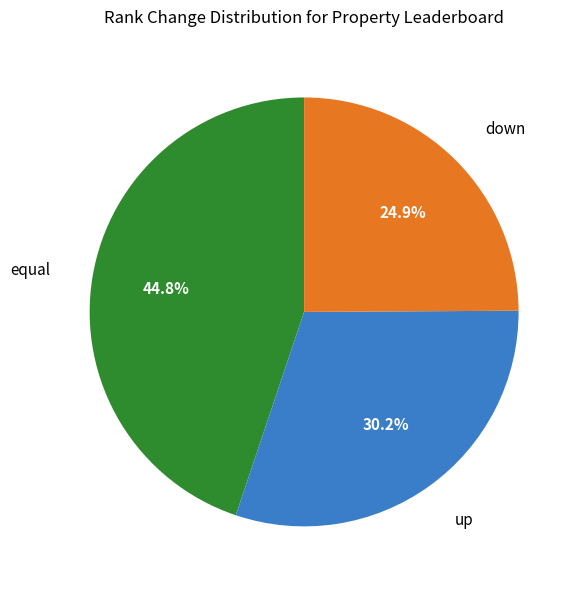

To the nearest percent, what is the difference between the down and equal slice percentages?

20%